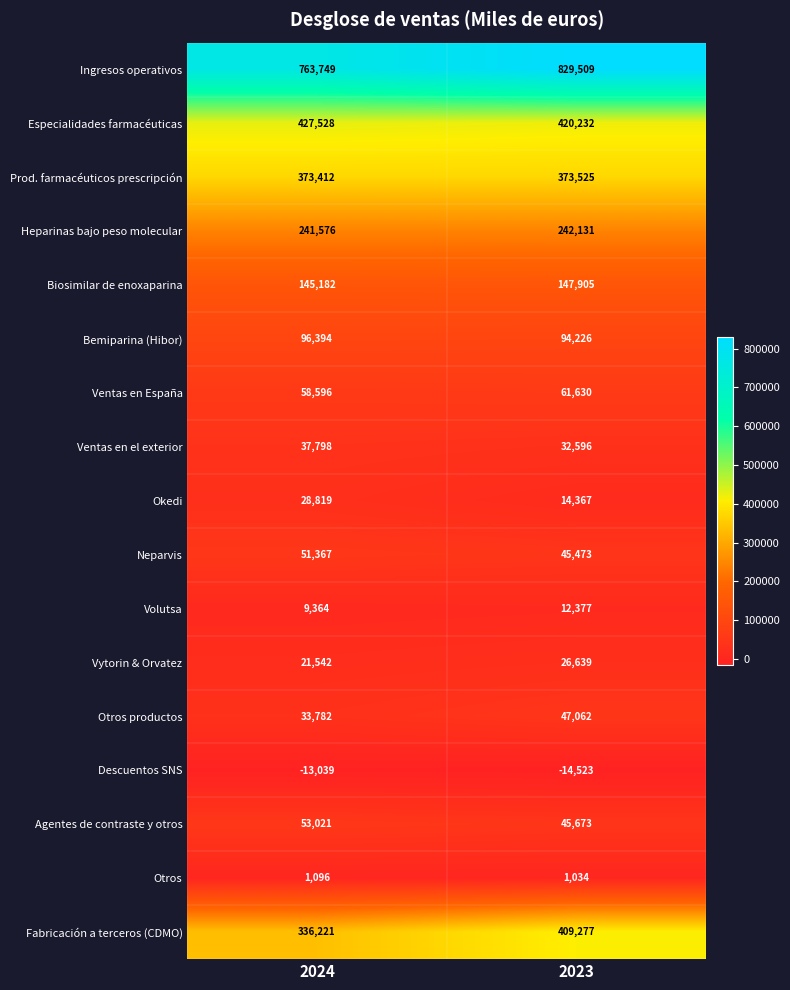

Which series has the largest total across all categories?

Ingresos operativos